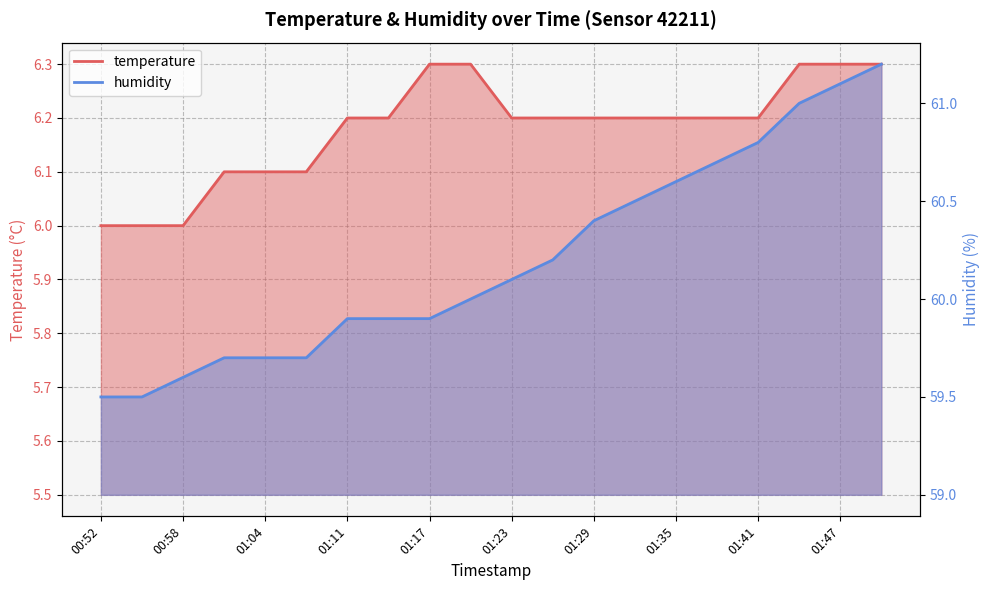

How many data points in temperature are above 6?

17